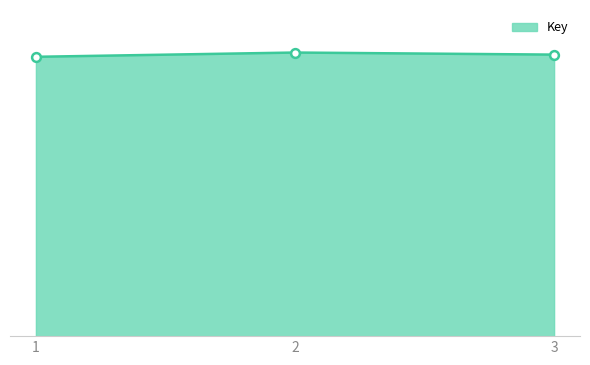

What is the change in value from 1 to 3?

+1423845